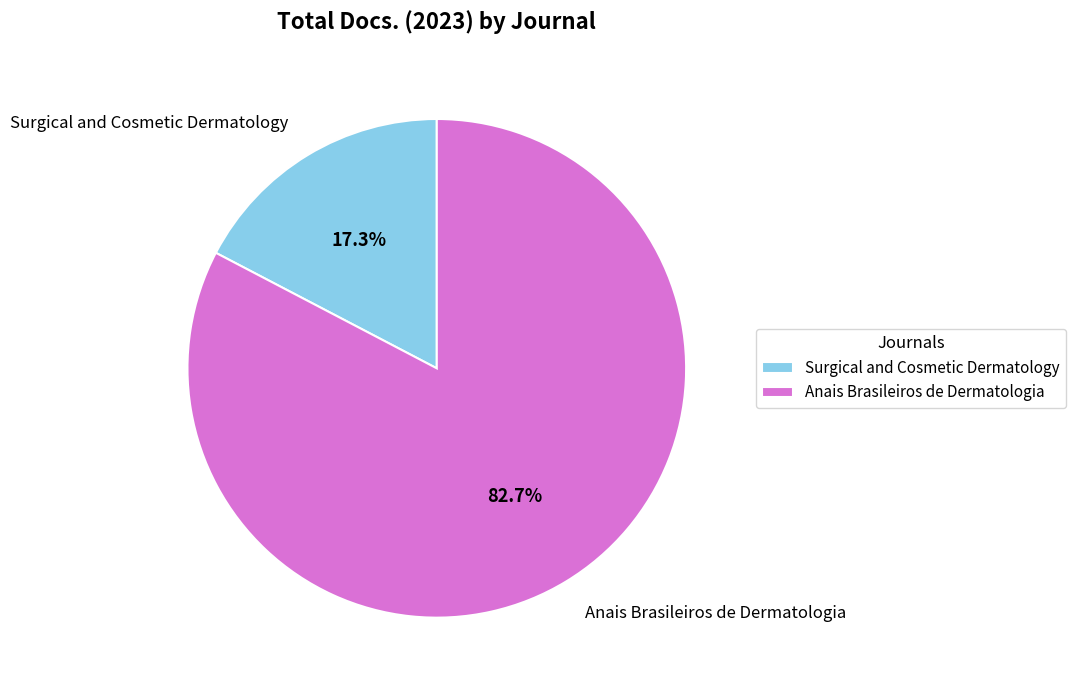

What is the smallest slice in the pie chart?

Surgical and Cosmetic Dermatology